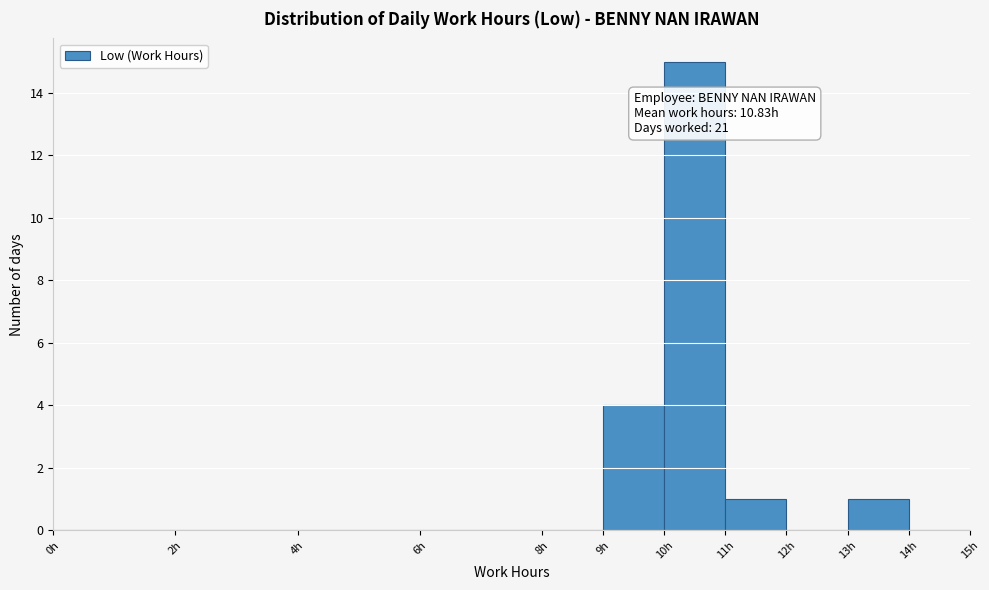

Which range on the x-axis has the tallest bar?

10 to 11